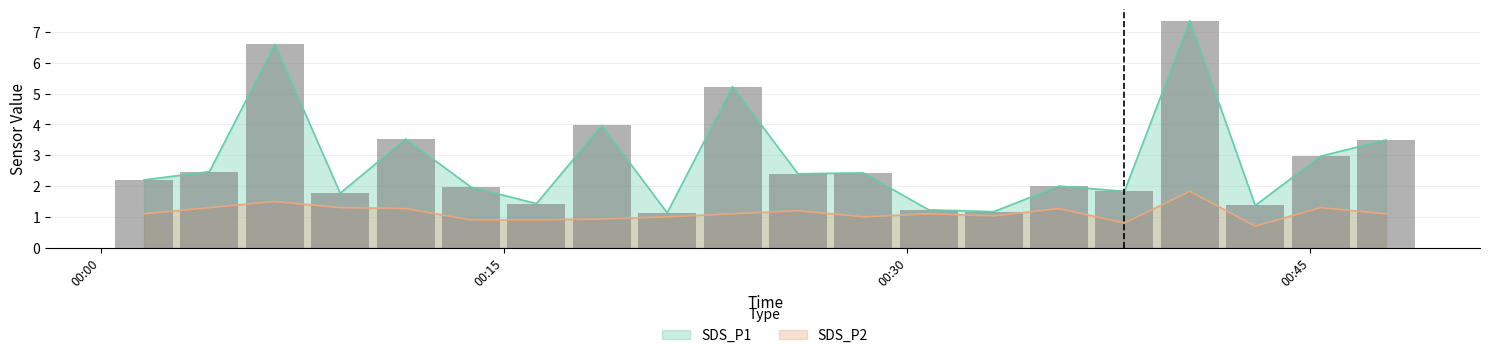

Between 2022/07/27 00:08:54 and 2022/07/27 00:42:57, which series saw the biggest shift?

SDS_P2